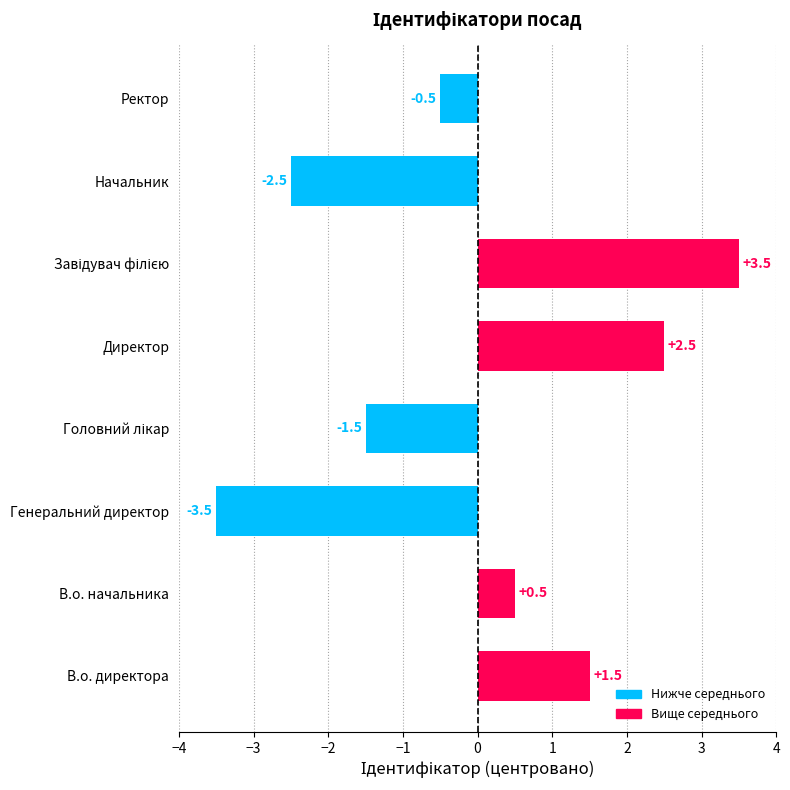

What is the greatest value displayed?

3.5